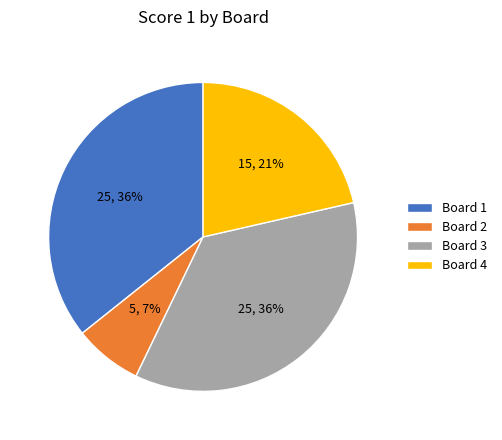

What percentage is the Board 1 slice, to the nearest percent?

36%